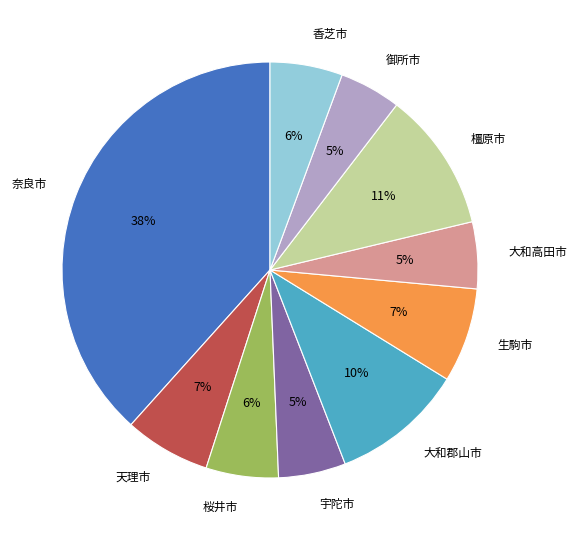

Is it true that 香芝市 is 18% of the pie?

False